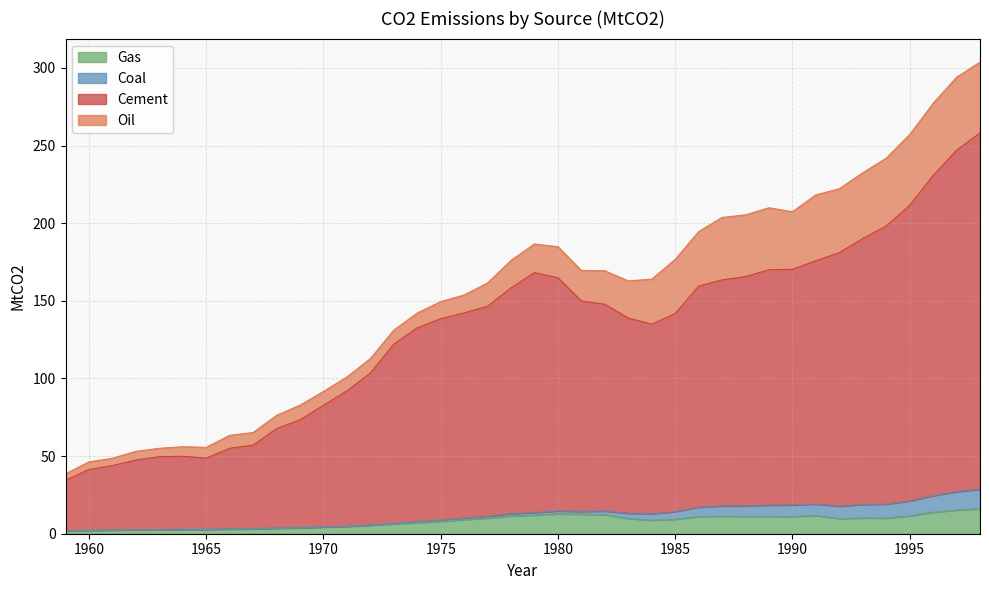

At which category is the sum across all series the highest?

1998